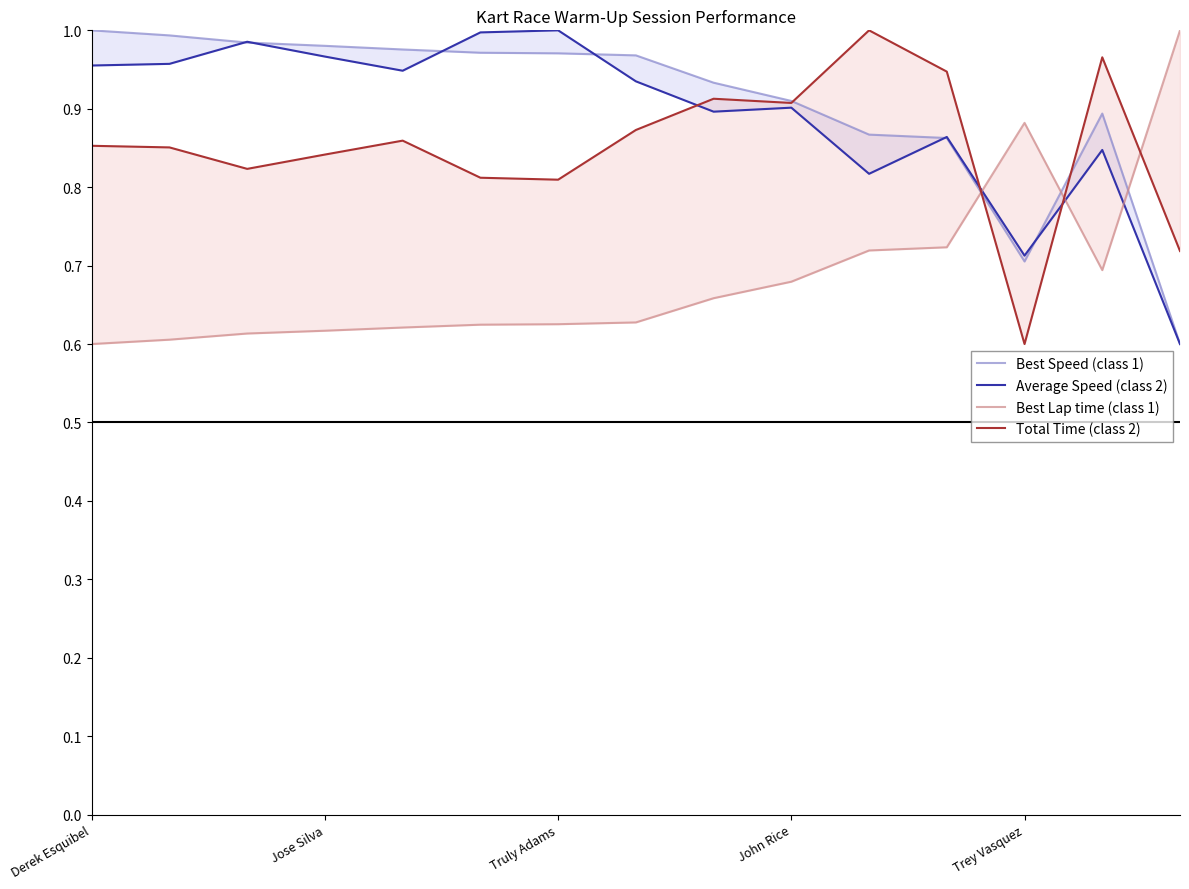

Between Trey Vasquez and 12, which is larger?

Trey Vasquez